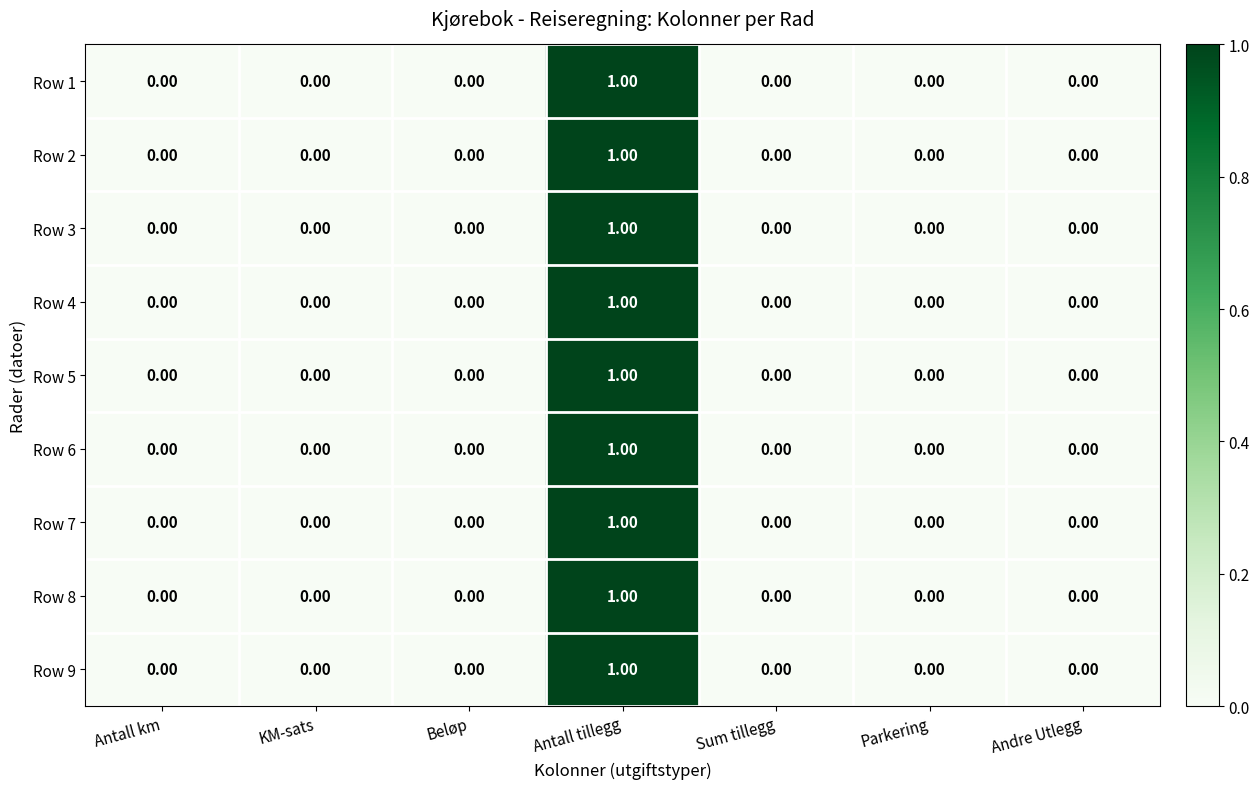

At which label does Row 2 reach its peak?

Antall tillegg